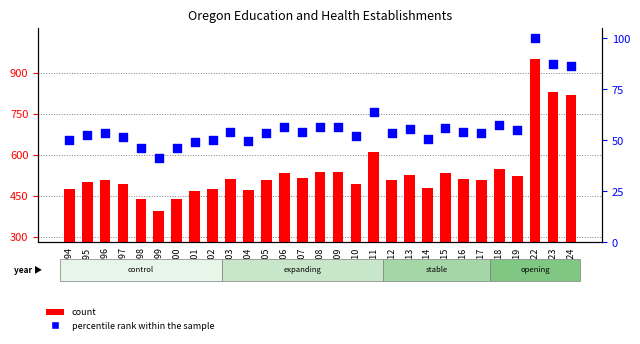

Is the value of percentile rank within the sample at 2003 greater than the value of count at 2000?

No